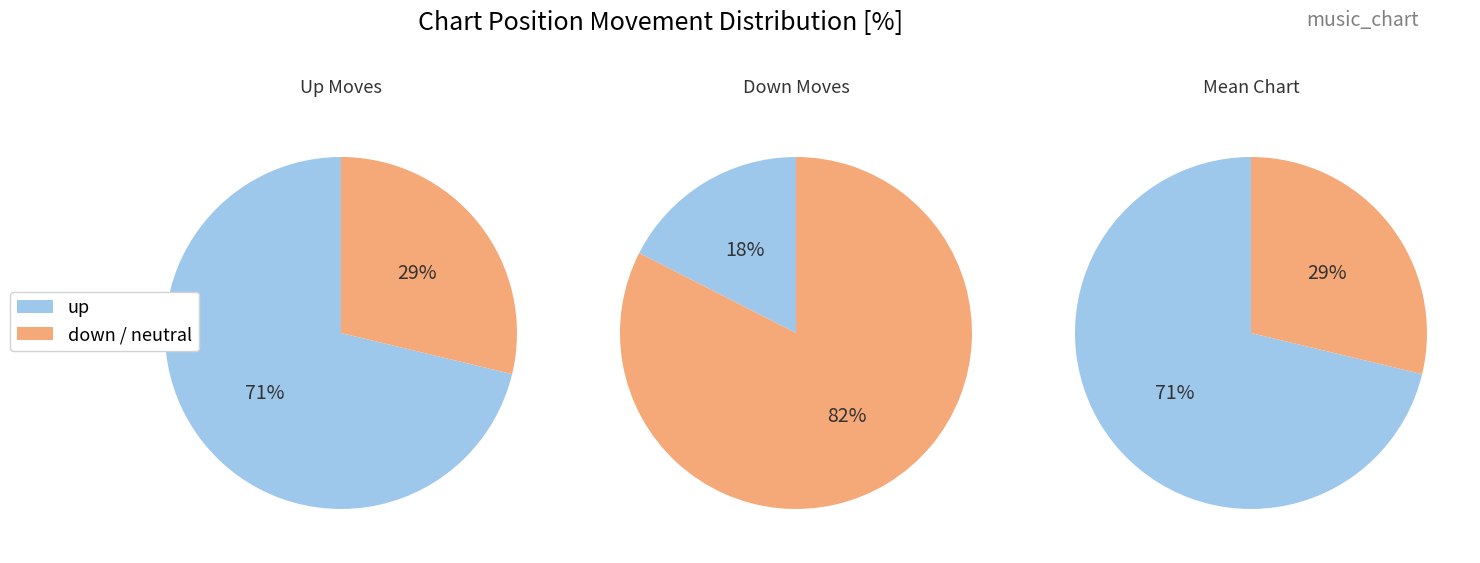

Is there any slice that represents more than half of the pie?

Yes